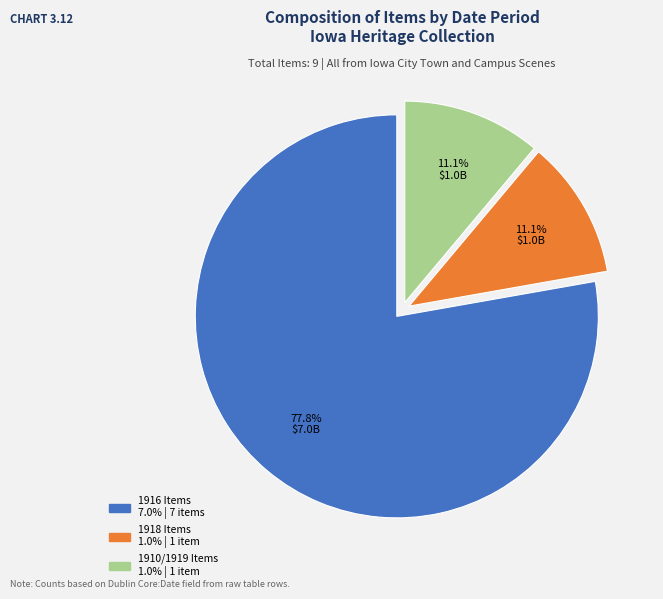

Does any single category account for the majority?

Yes